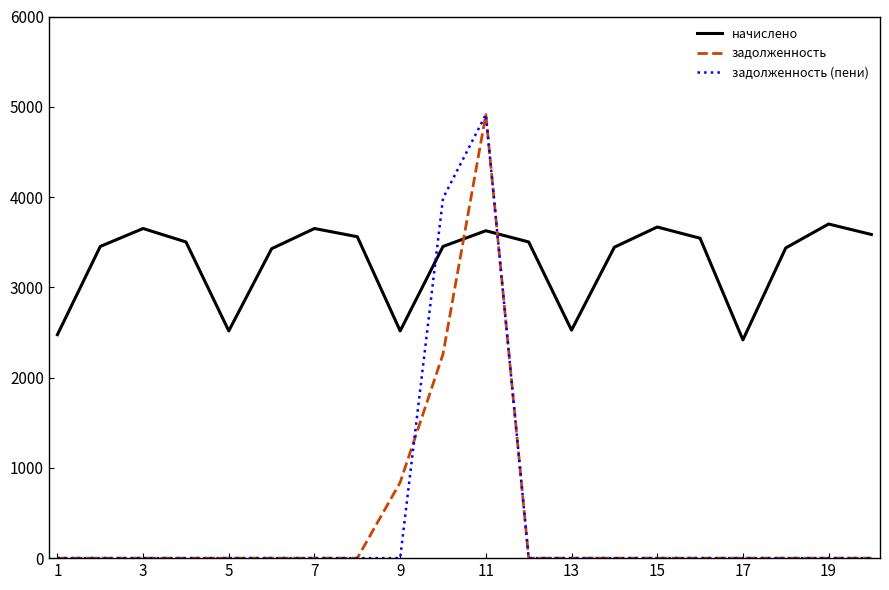

How many intersections are there between задолженность and начислено?

2